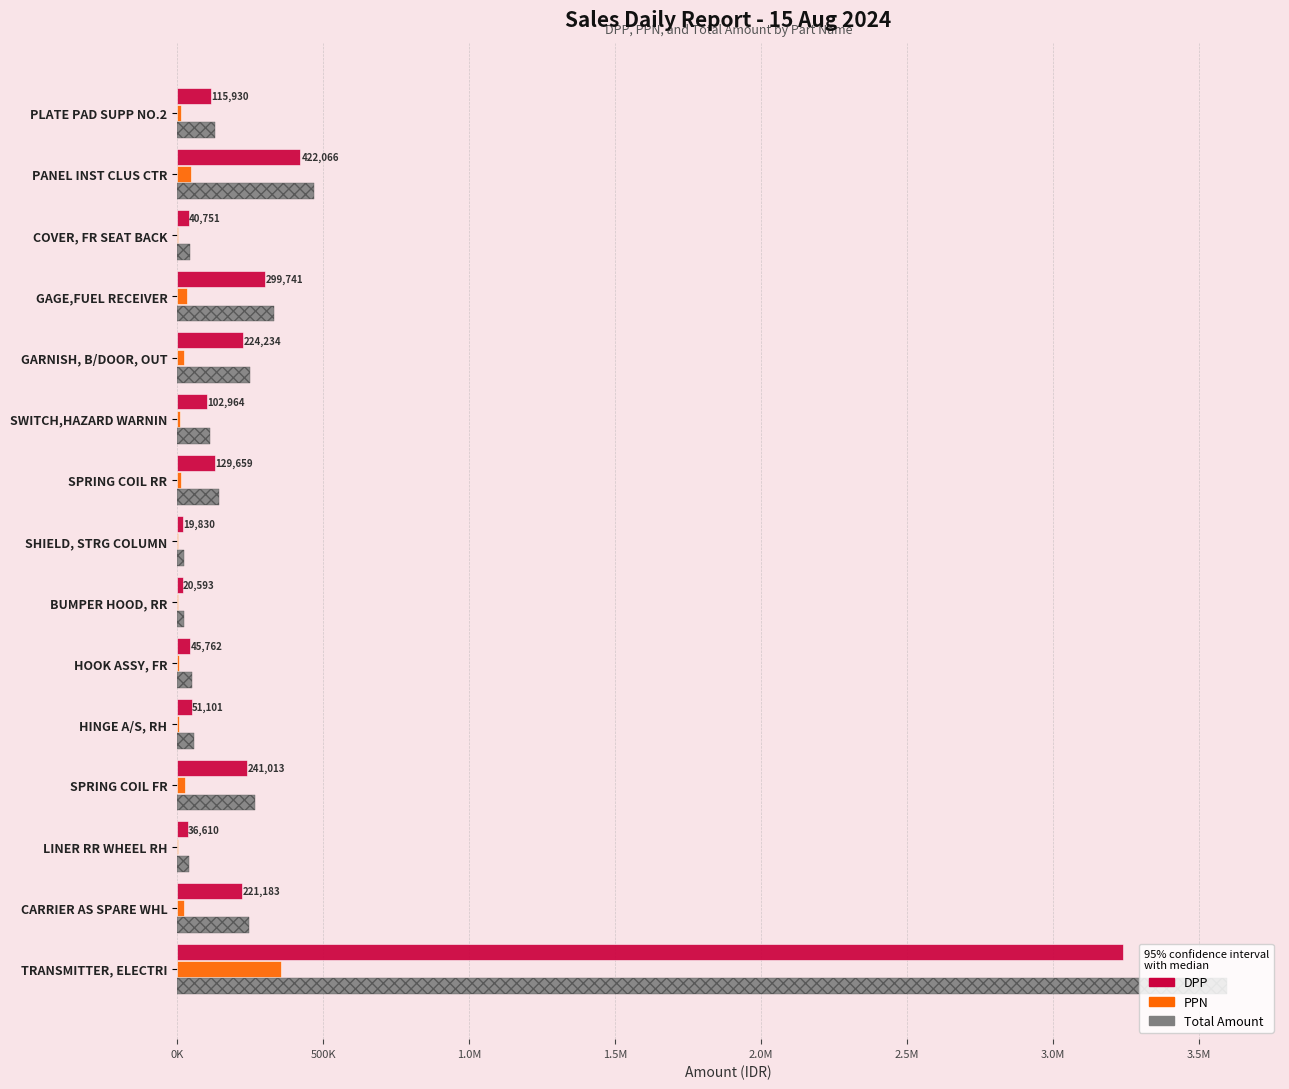

Reading left to right, transcribe all the data shown in this chart.

DPP: 115930	422066	40751	299741	224234	102964	129659	19830	20593	45762	51101	241013	36610	221183	3241475
PPN: 12752	46427	4482	32971	24665	11326	14262	2181	2265	5033	5621	26511	4027	24330	356562
Total Amount: 128682	468493	45233	332712	248899	114290	143921	22011	22858	50795	56722	267524	40637	245513	3598037